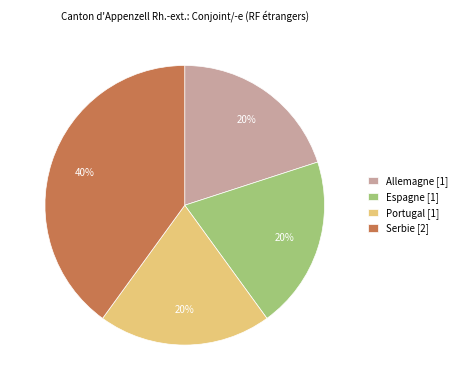

How many segments does this pie chart have?

4